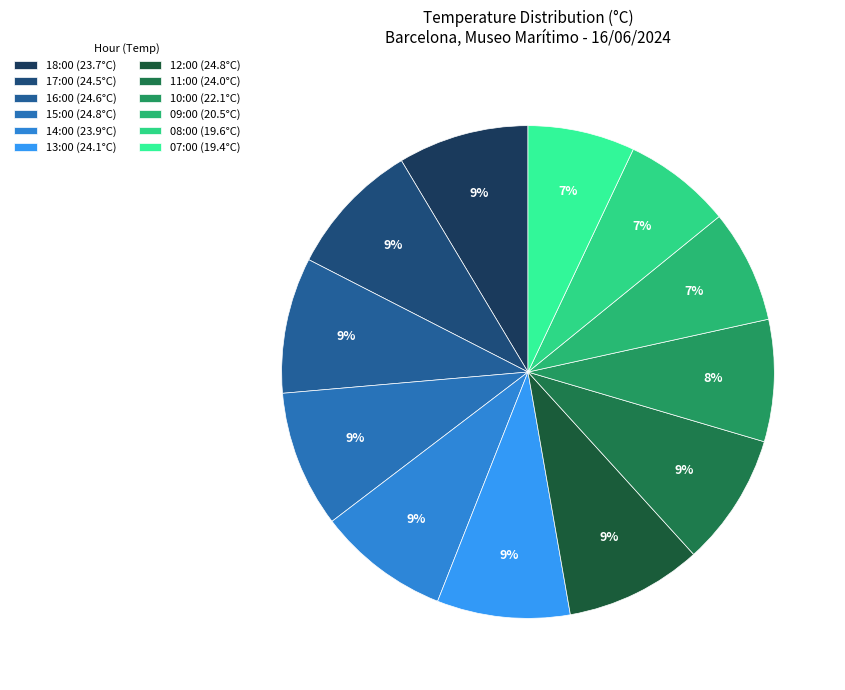

Combined, what portion of the pie is 14:00 and 08:00?

15.8%